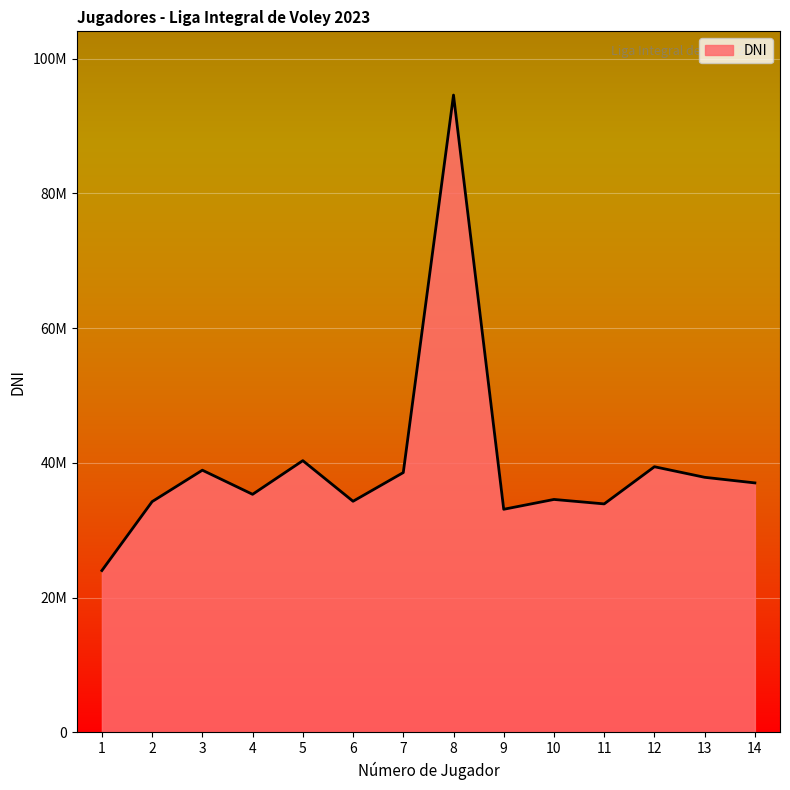

Where is the first local minimum?

4